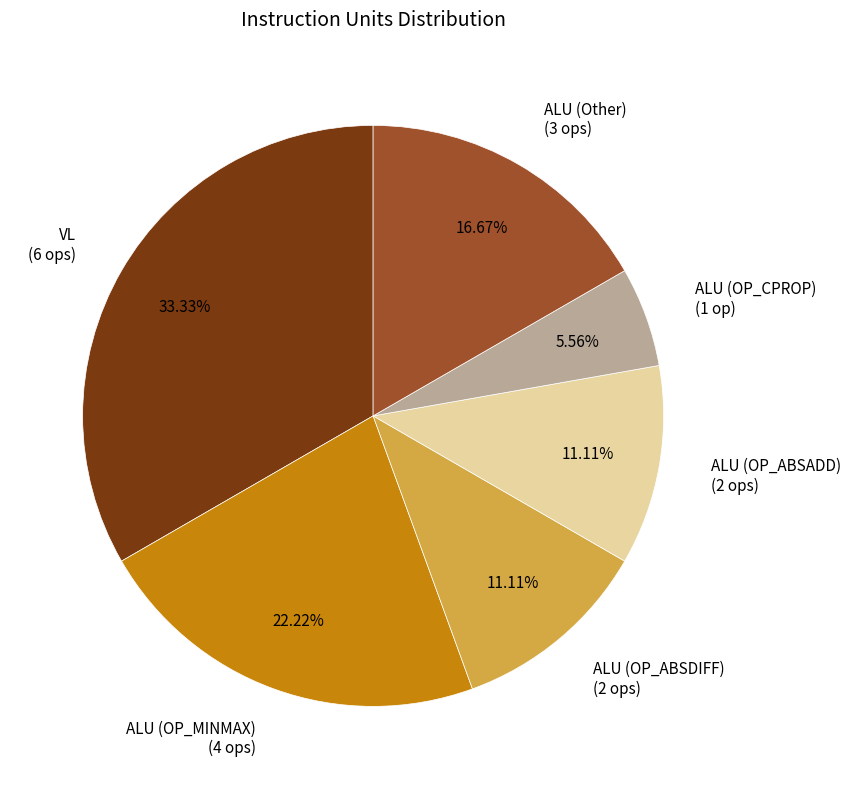

Which category has the biggest portion of the pie?

VL